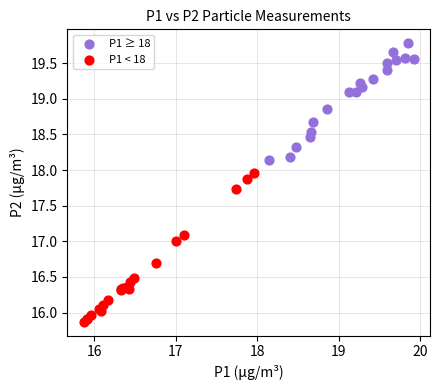

What are all the series names shown in the legend?

P1 ≥ 18, P1 < 18